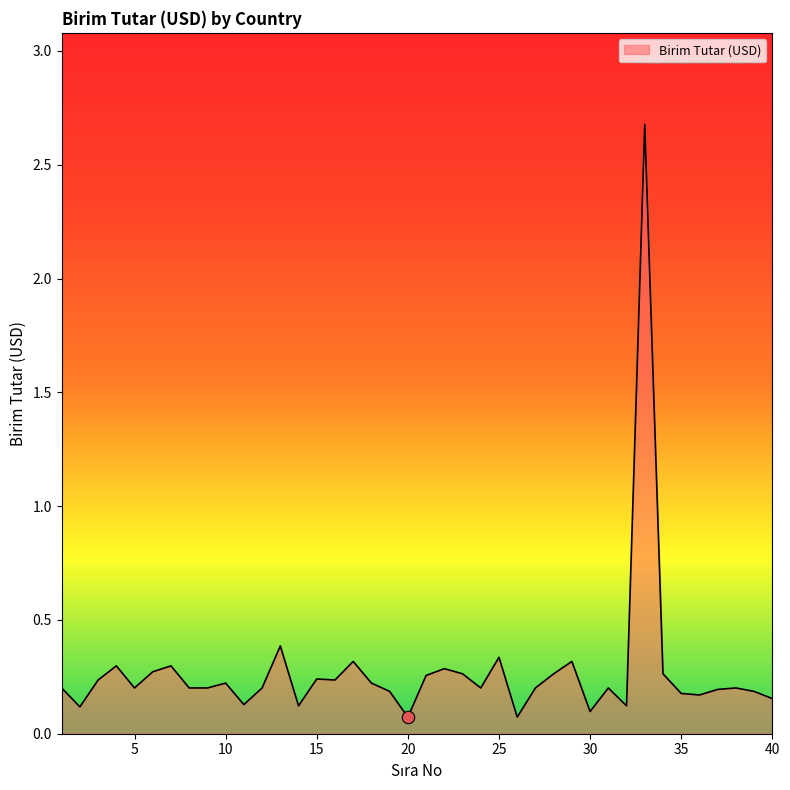

What is the greatest value displayed?

2.7